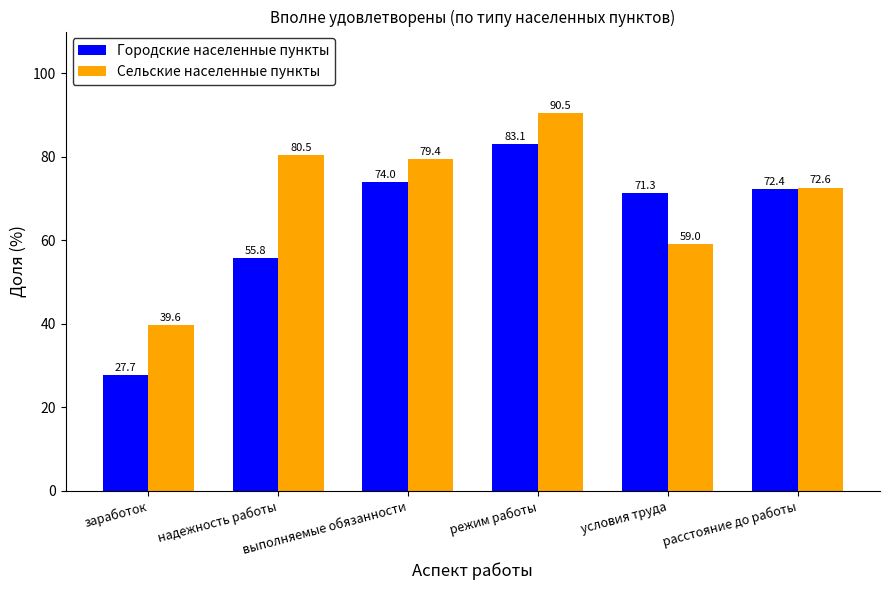

Reading left to right, extract all data points from this chart.

Городские населенные пункты: 27.7	55.8	74.0	83.1	71.3	72.4
Сельские населенные пункты: 39.6	80.5	79.4	90.5	59.0	72.6